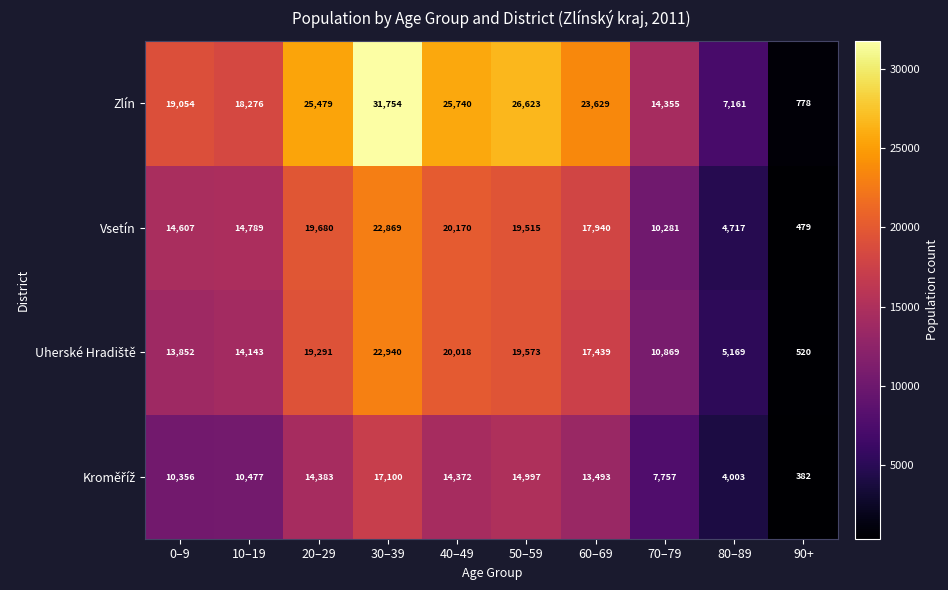

At which category does the chart reach its peak across all series?

30–39